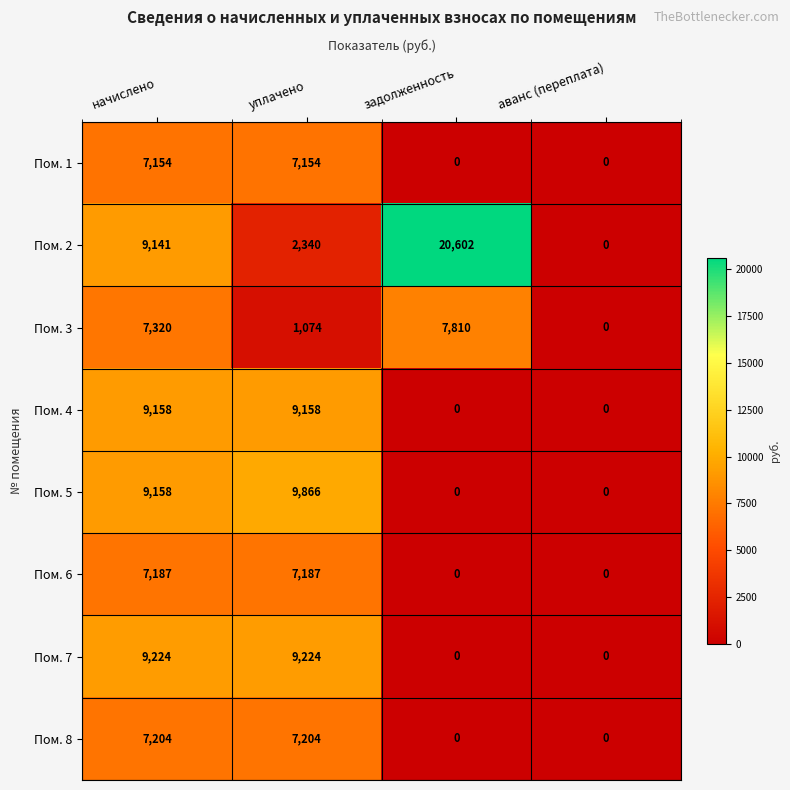

How many Пом. 4 values are between 0 and 9158?

4